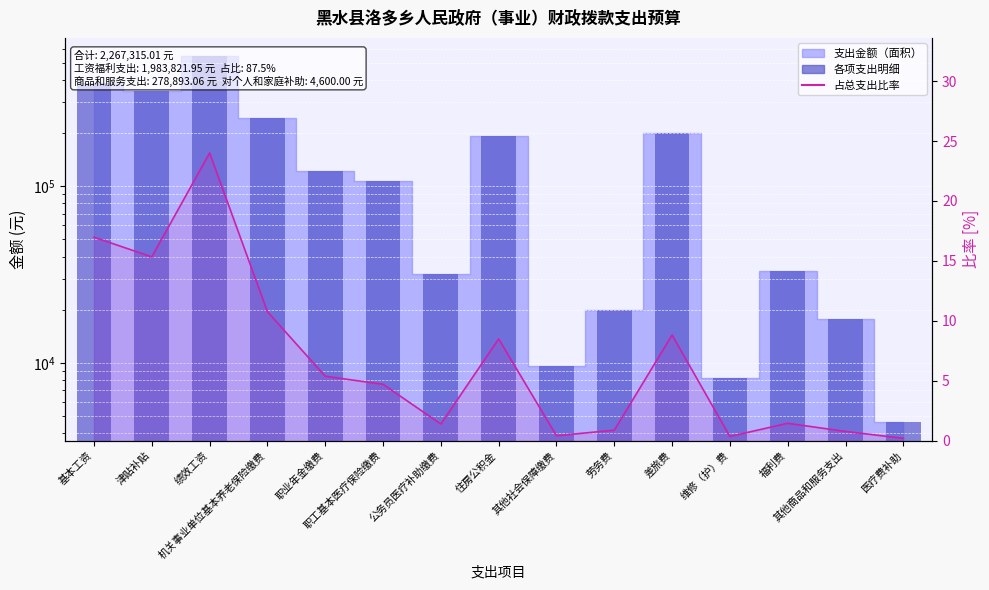

How many values in the 各项支出明细 series are below 106812?

7